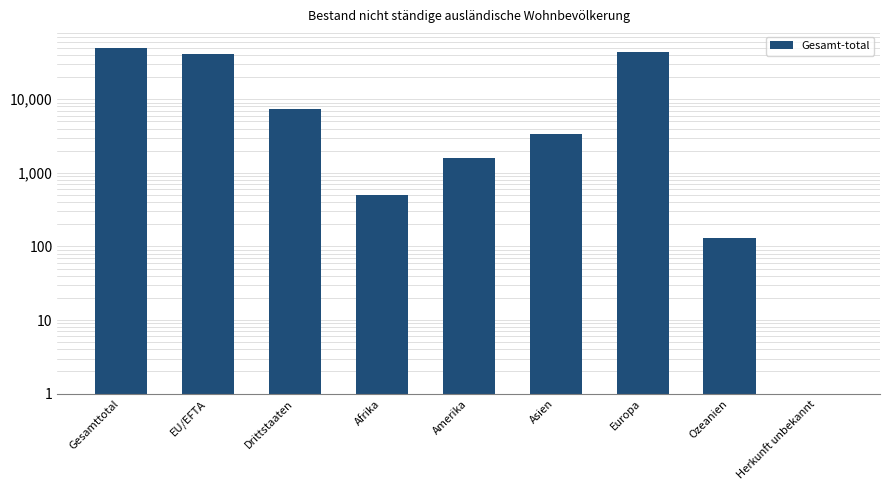

How many values exceed 3370?

4